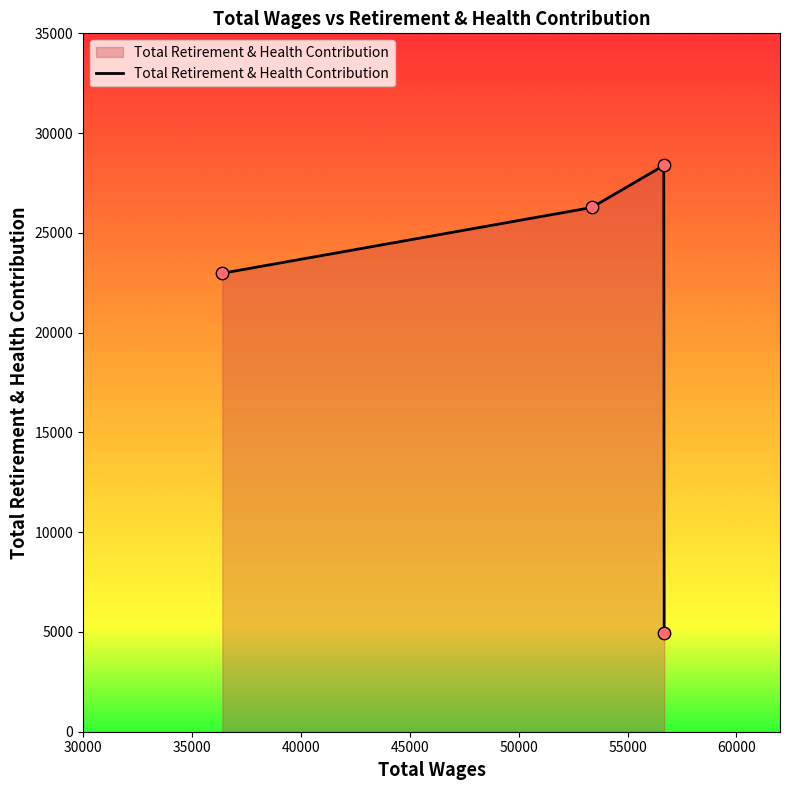

What is the maximum value shown in the chart?

28378